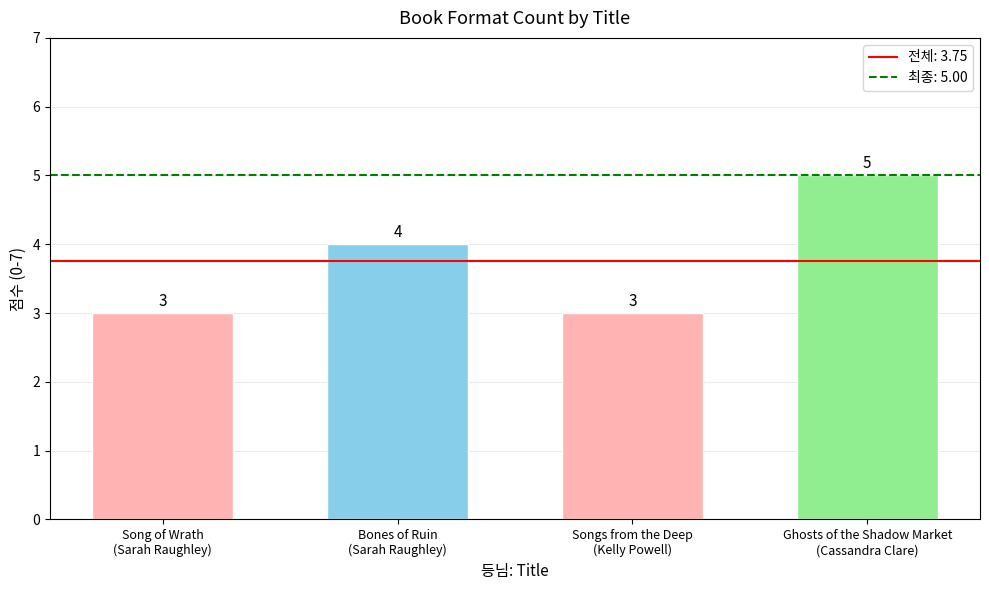

What is the greatest value displayed?

5